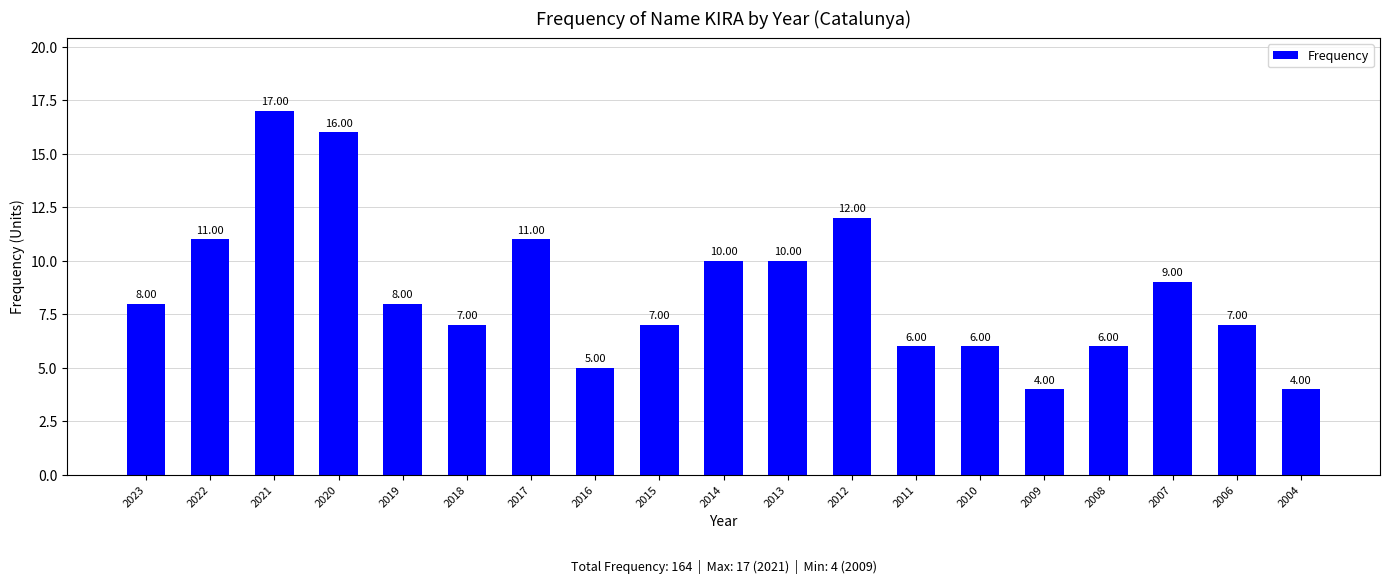

Is it true that the value at 2012 is 17?

False